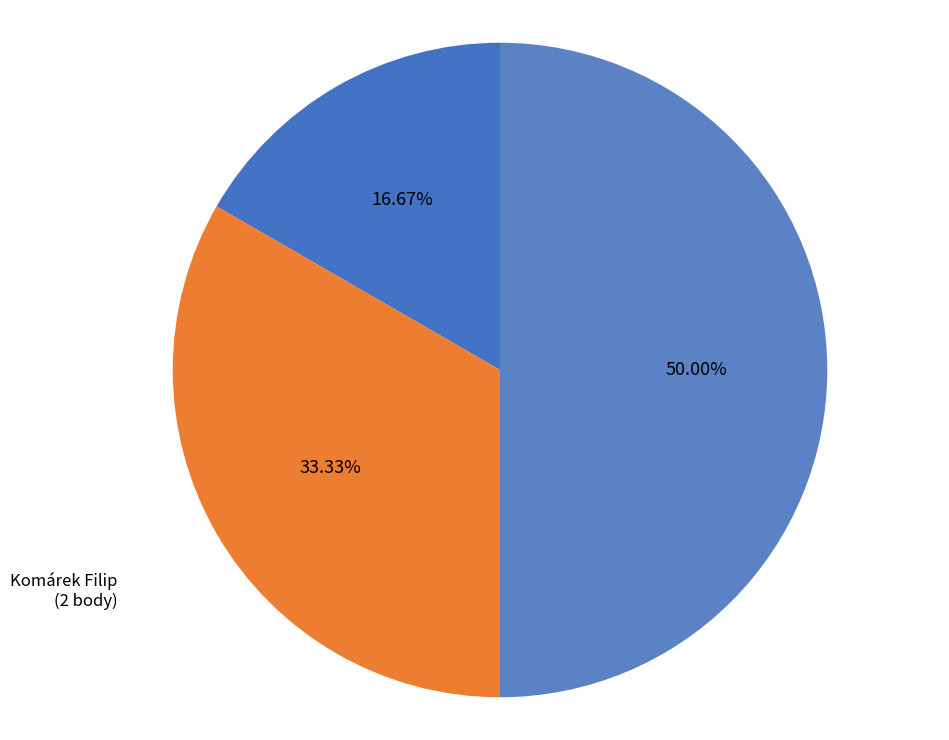

Is it true that Trnka Jiří is 26% of the pie?

False